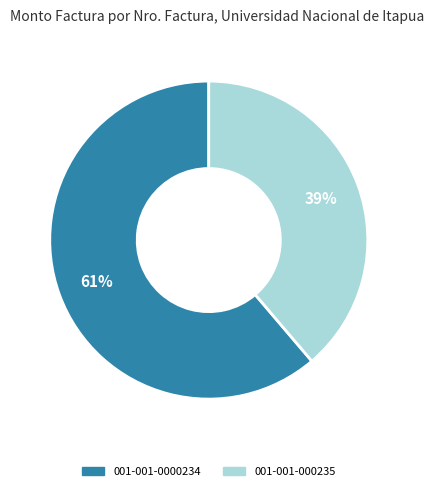

Which has a higher value, 001-001-0000234 or 001-001-000235?

001-001-0000234